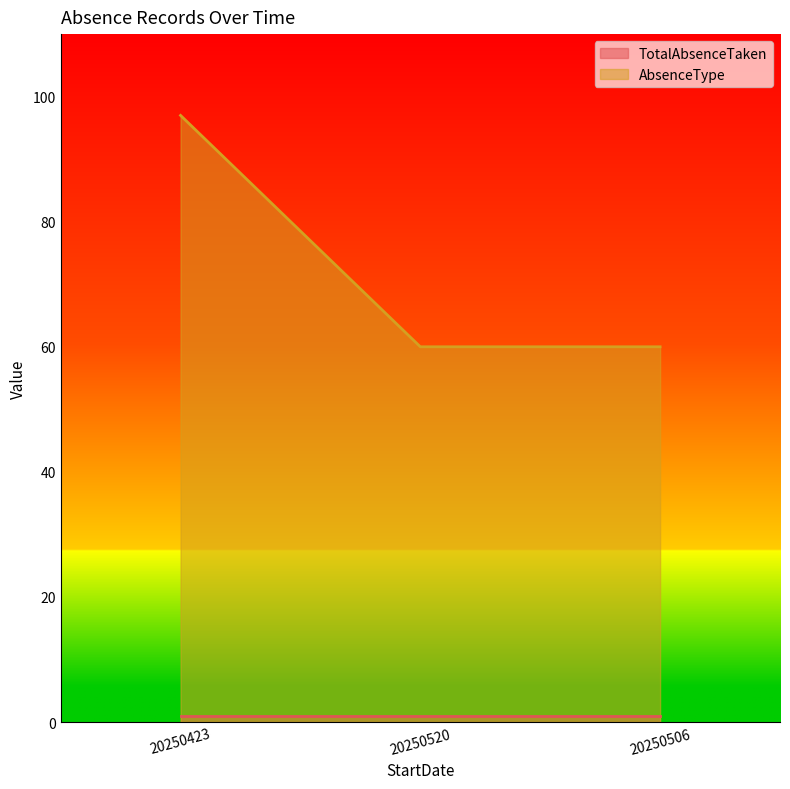

Is it true that the value at 20250423 is 147?

False